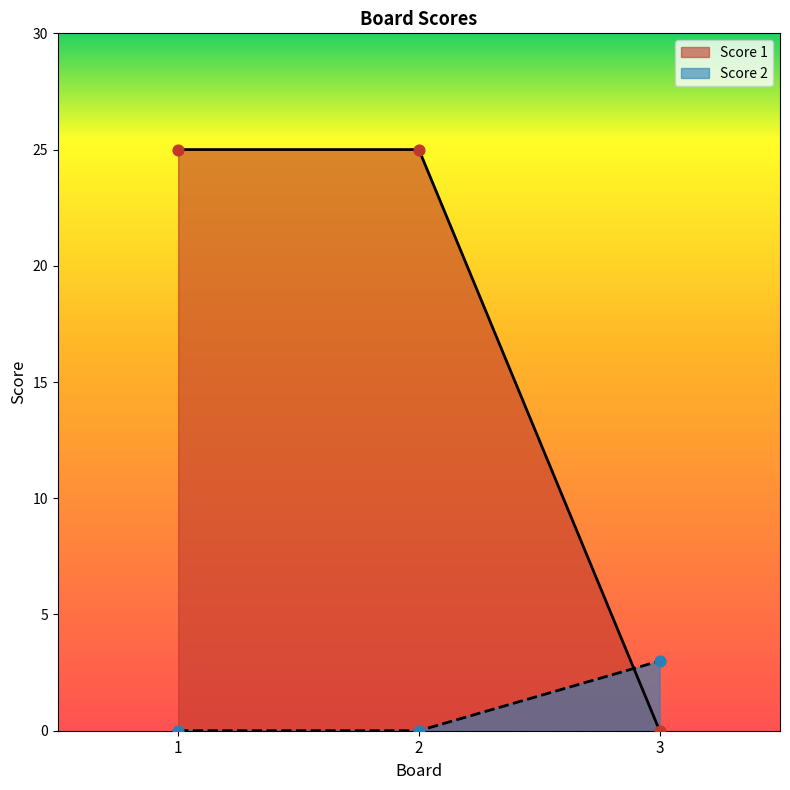

Is the value of Score 2 at 3 greater than the value of Score 1 at 3?

Yes